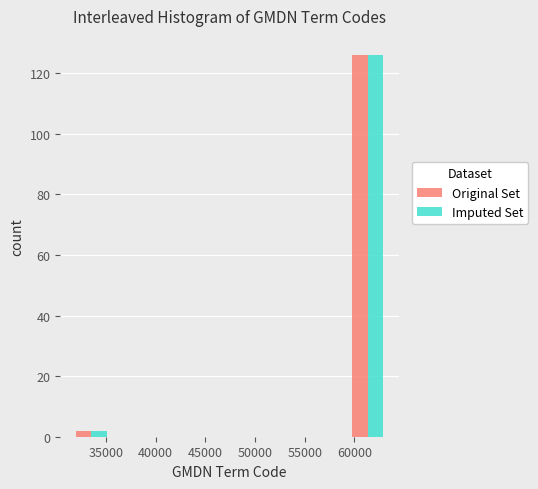

In the Imputed Set series, which range on the x-axis has the tallest bar?

59500 to 63500